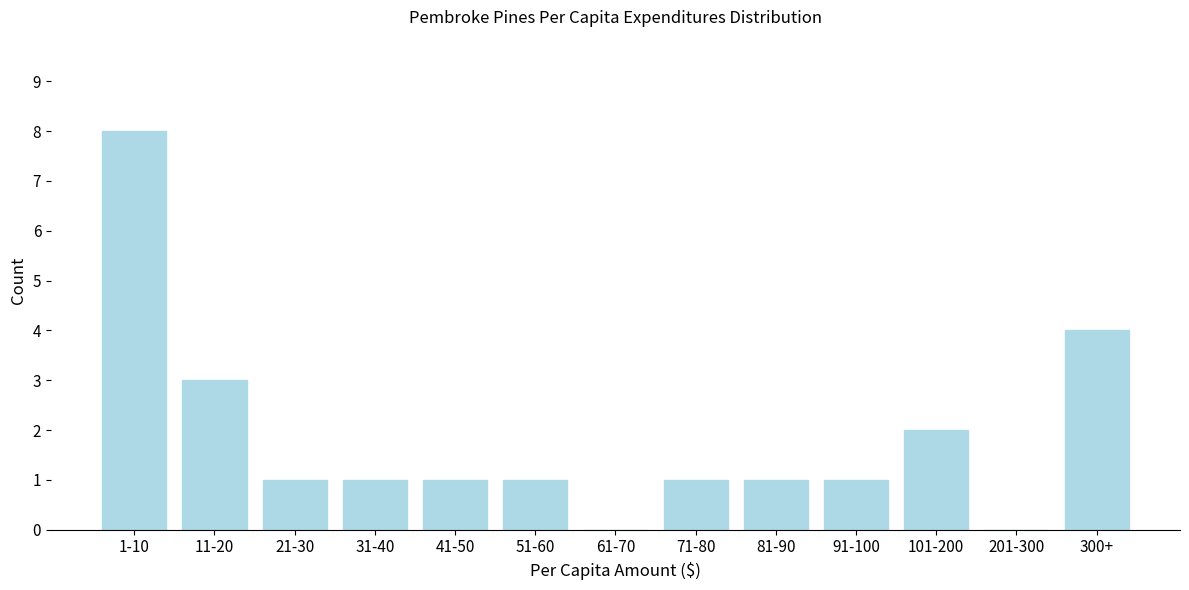

Reading right to left, list all the values displayed in this chart.

300+=4	201-300=0	101-200=2	91-100=1	81-90=1	71-80=1	61-70=0	51-60=1	41-50=1	31-40=1	21-30=1	11-20=3	1-10=8